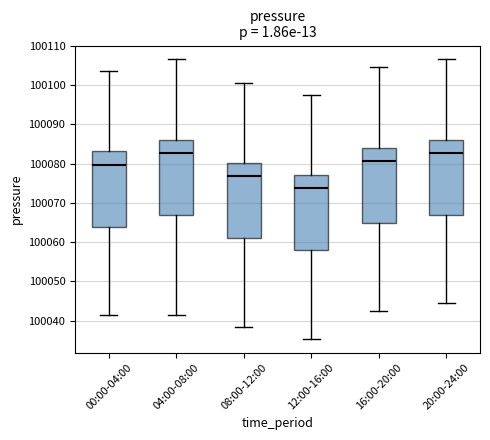

Where is the upper edge of the box for 08:00-12:00 on the y-axis? The values are not printed on the chart, so give them approximately, as read against the axis.

100080